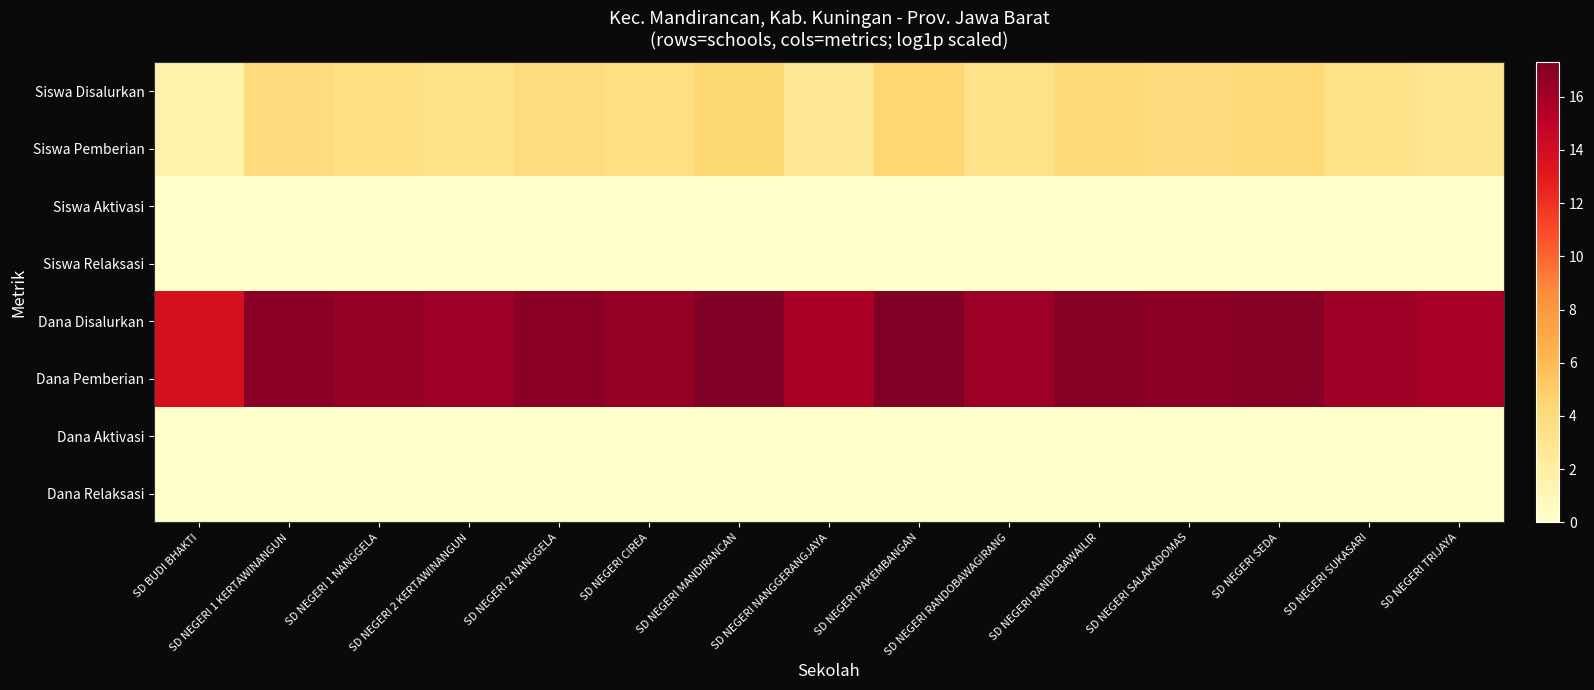

Which series has the largest range (max minus min)?

Dana Disalurkan